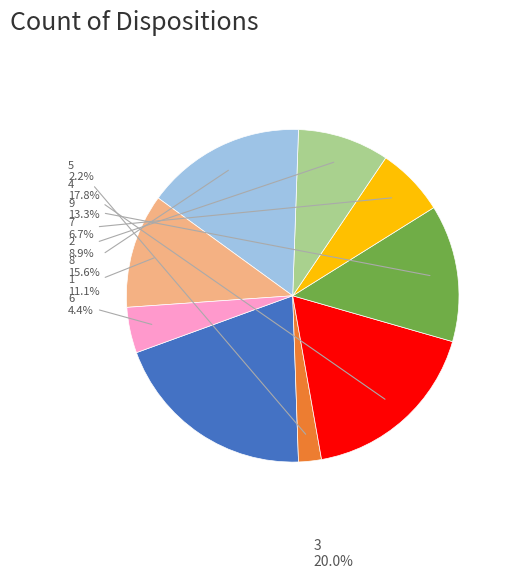

Is there any slice that represents more than half of the pie?

No